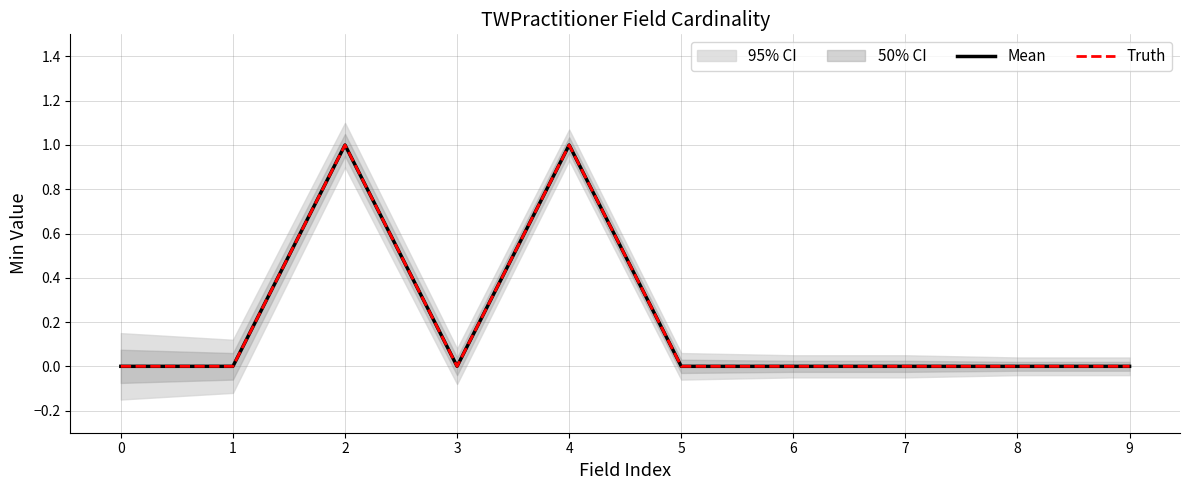

True or false: Truth and Mean intersect in this chart.

False